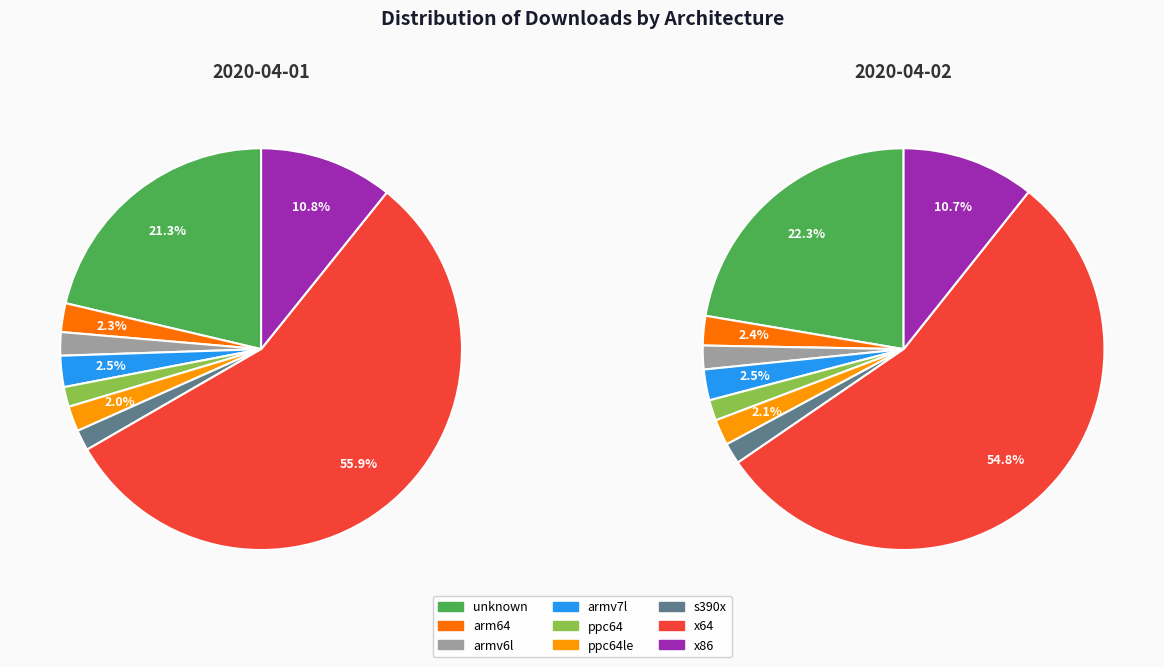

Which series has the largest range (max minus min)?

2020-04-01